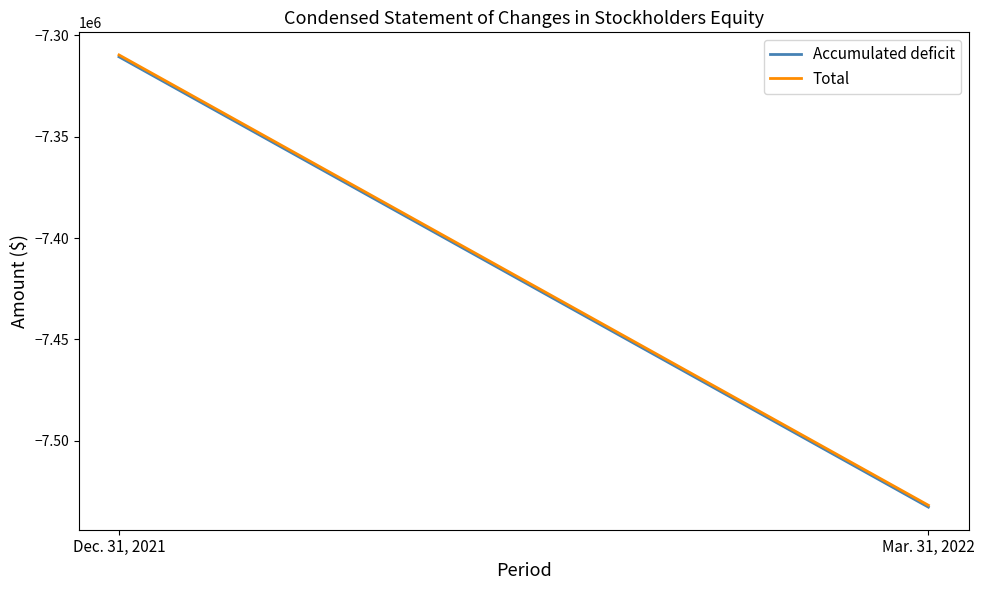

At how many categories does at least one series exceed -7335898?

1